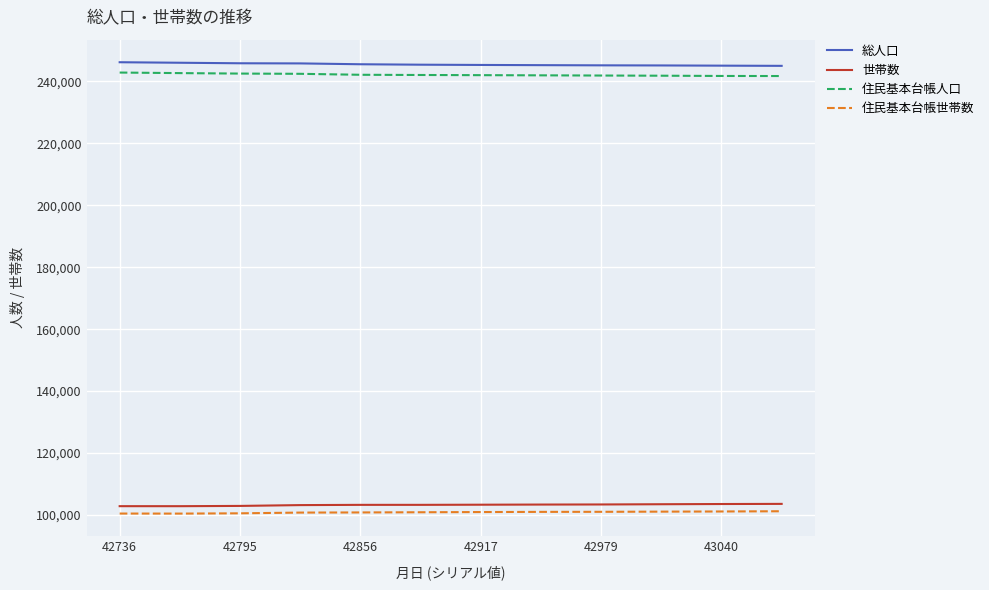

True or false: 総人口 and 住民基本台帳世帯数 intersect in this chart.

False